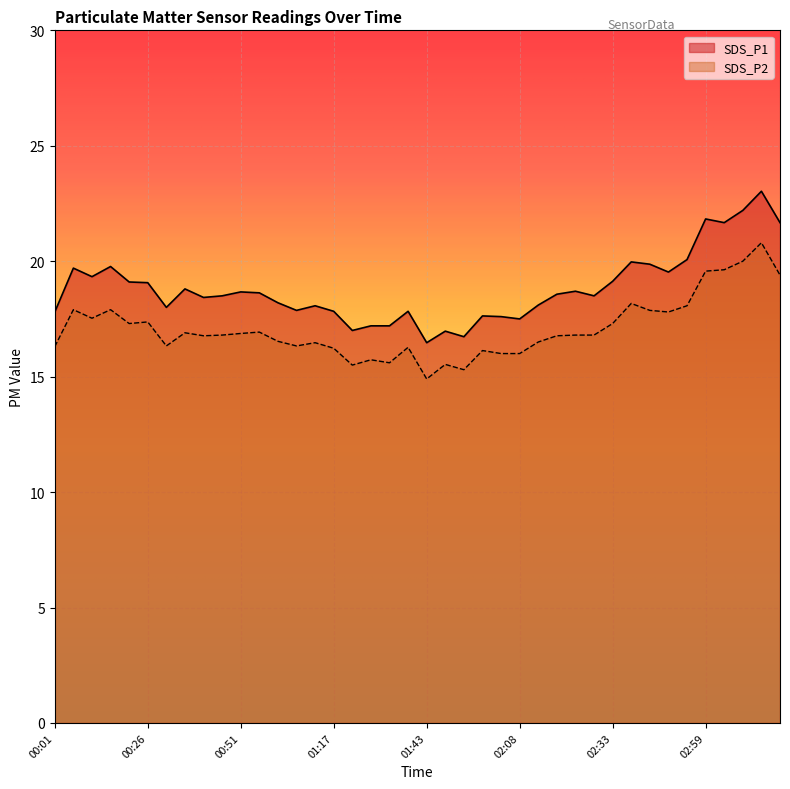

Which series has the largest total across all categories?

SDS_P1